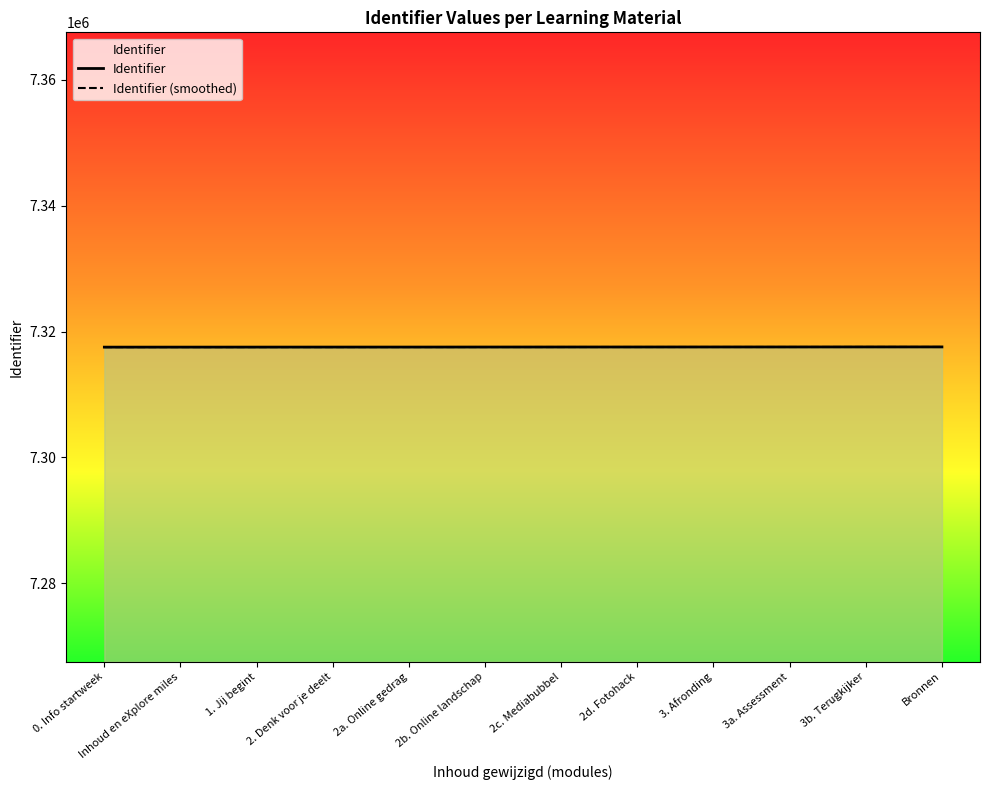

The value of Identifier at 1. Jij begint is 7317535.0. True or false?

True